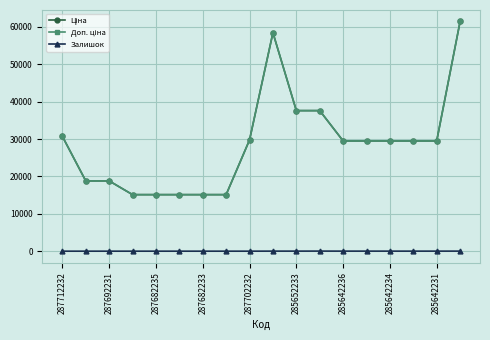

How many interior local peaks does the Залишок series have?

3